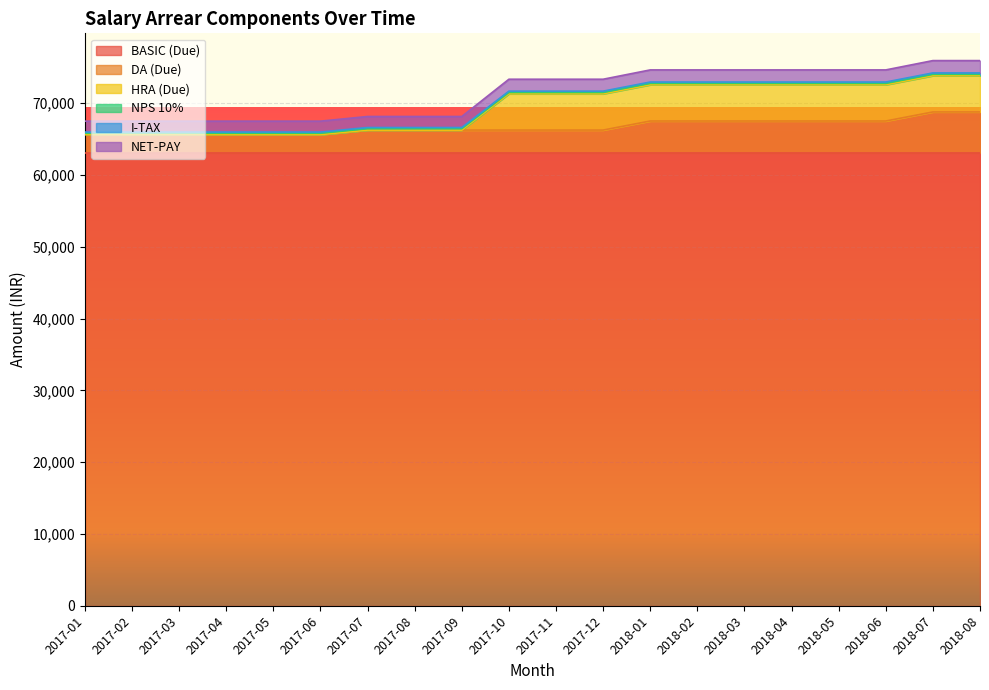

What is the maximum value for BASIC (Due)?

63100